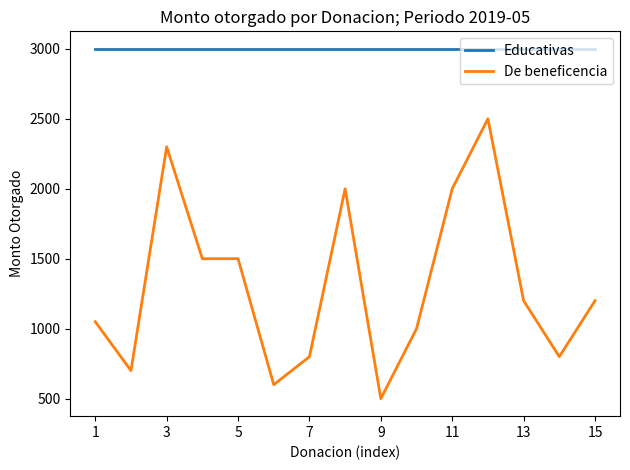

What is the difference between the maximum and minimum values in the De beneficencia series?

2000